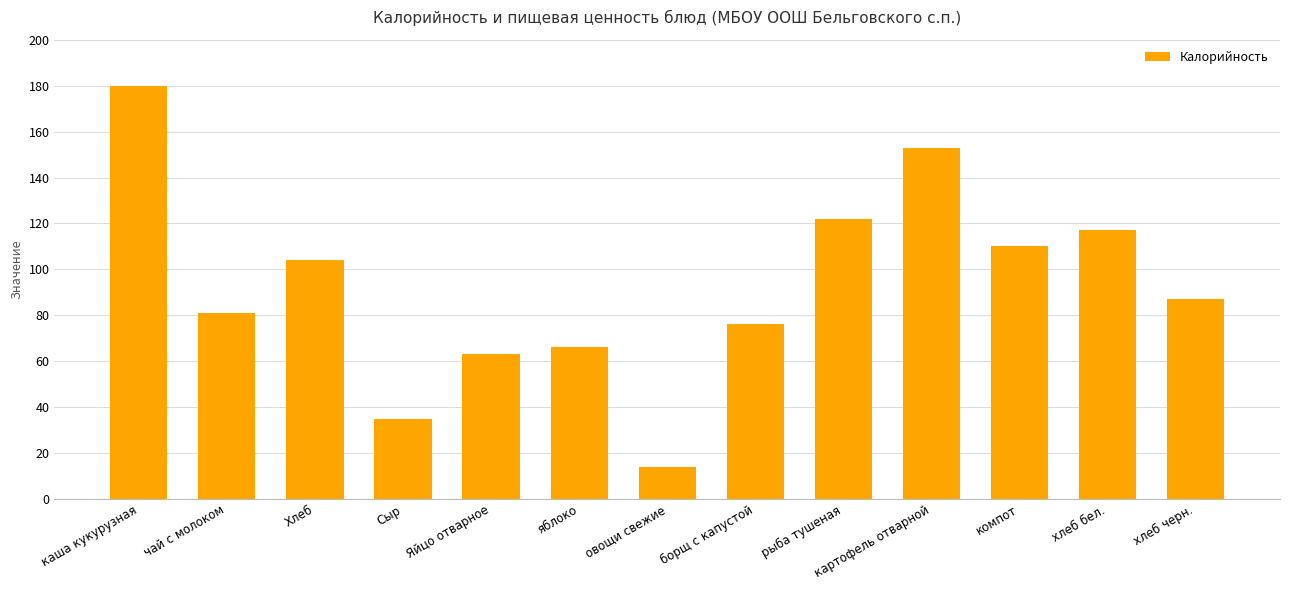

Is it true that the value at борщ с капустой is 76?

True